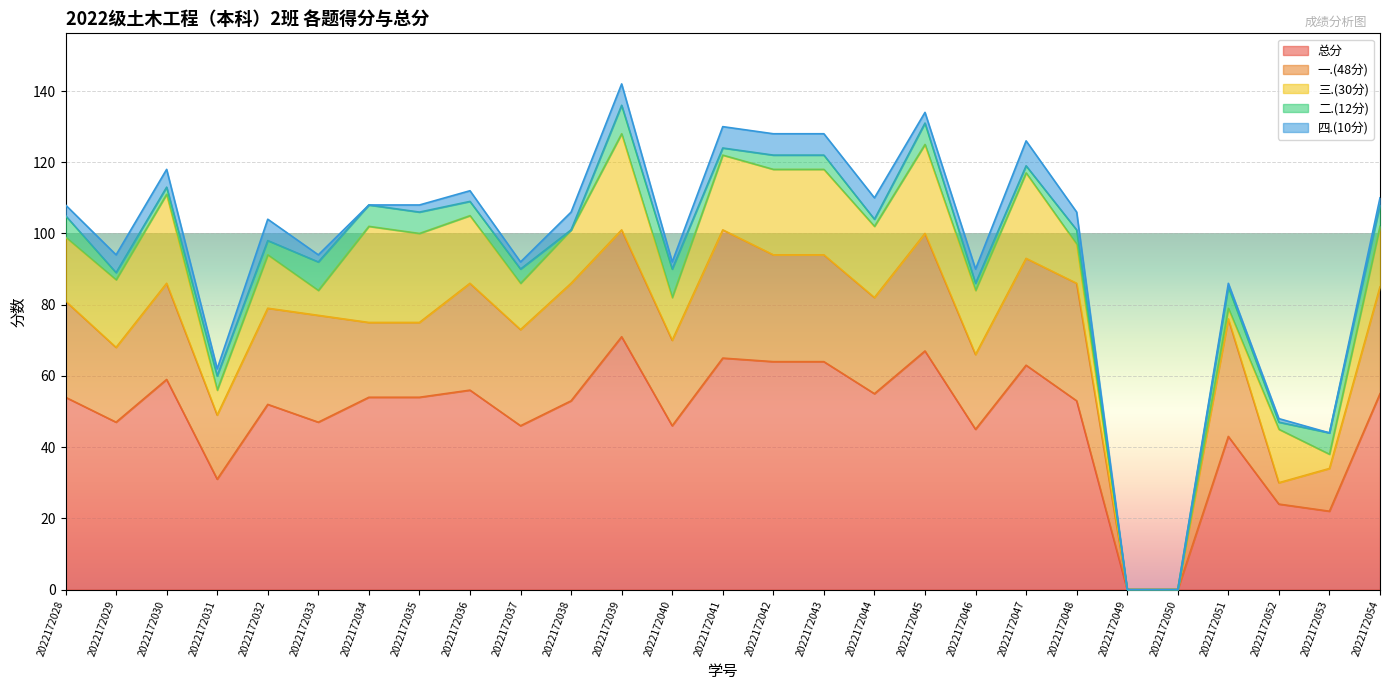

At how many categories does at least one series exceed 52?

15